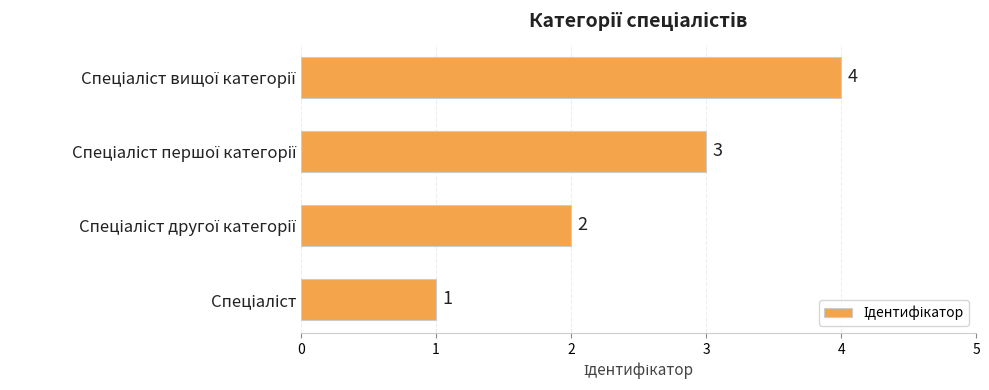

Count the values in the range 2 to 4.

3